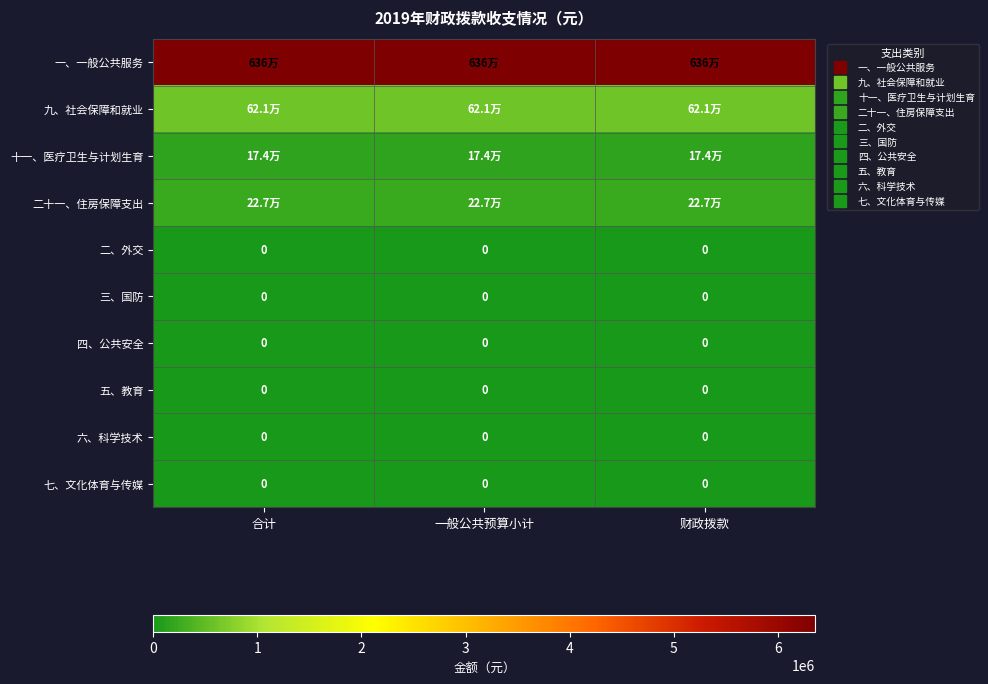

Is it true that 三、国防 equals 0.0 at 合计?

True